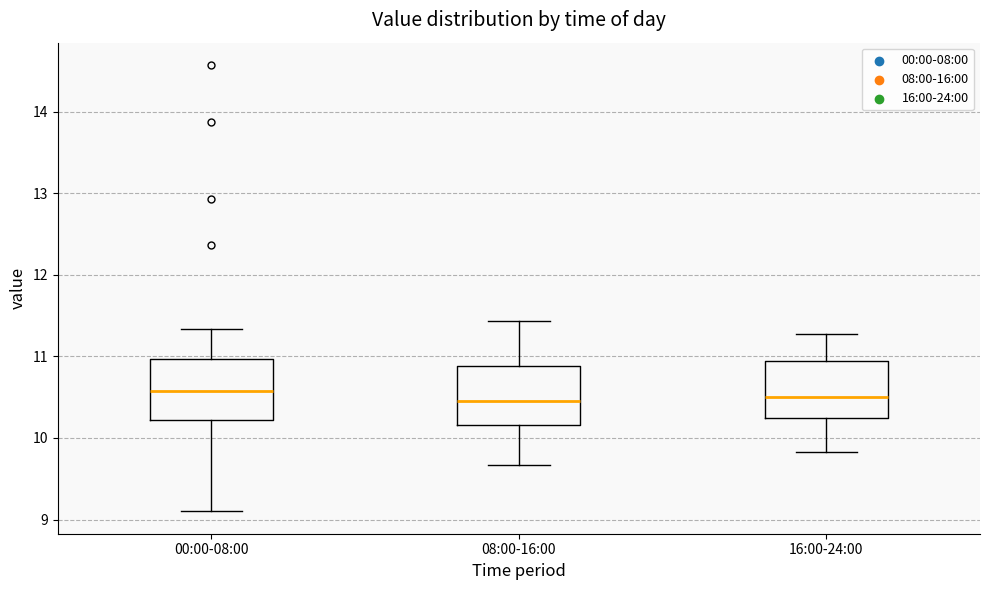

Reading left to right, read every box against the y-axis: the position of its median line, the range the box covers, and the ends of its whiskers. The values are not printed on the chart, so give them approximately, as read against the axis.

00:00-08:00: median 10.6, box 10.2 to 11.0, whiskers 9.1 to 11.3
08:00-16:00: median 10.5, box 10.2 to 10.9, whiskers 9.7 to 11.4
16:00-24:00: median 10.5, box 10.2 to 10.9, whiskers 9.8 to 11.3